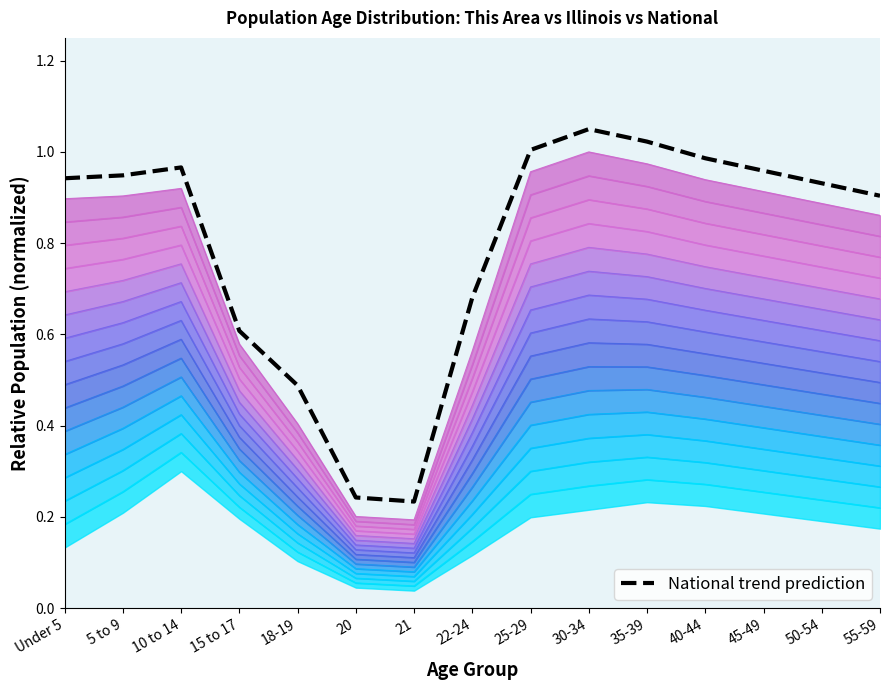

Rank the categories by value from lowest to highest.

21, 20, 18-19, 15 to 17, 22-24, 55-59, 50-54, Under 5, 5 to 9, 45-49, 10 to 14, 40-44, 25-29, 35-39, 30-34